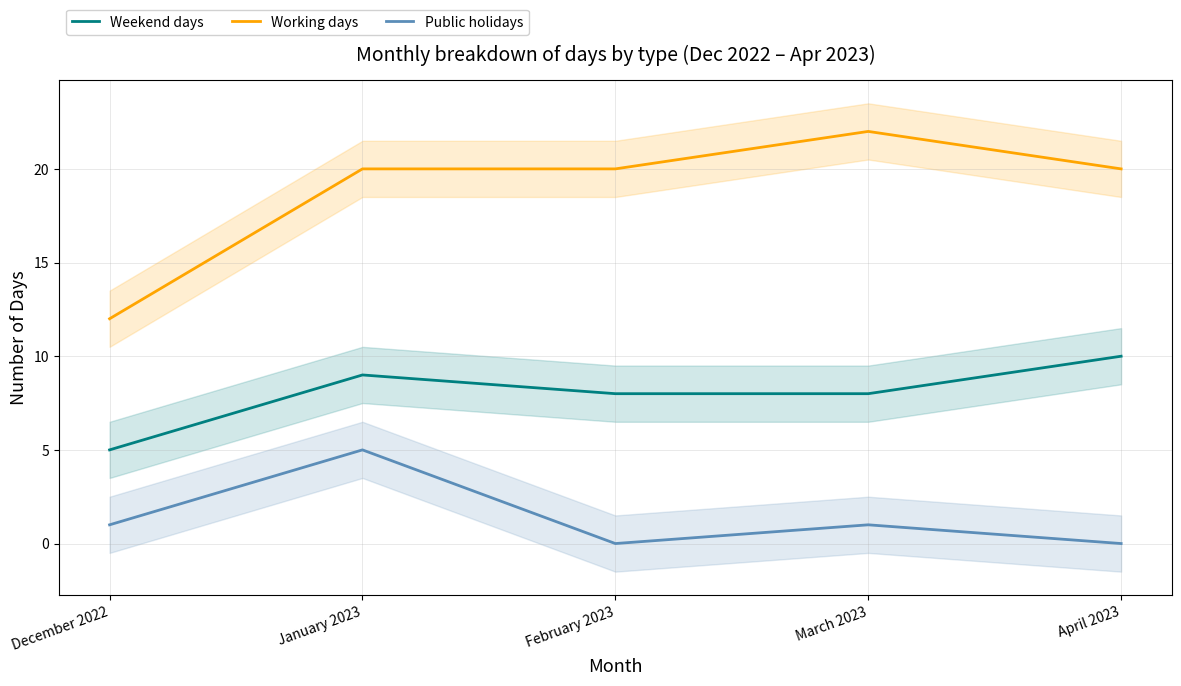

What is the greatest value displayed?

22